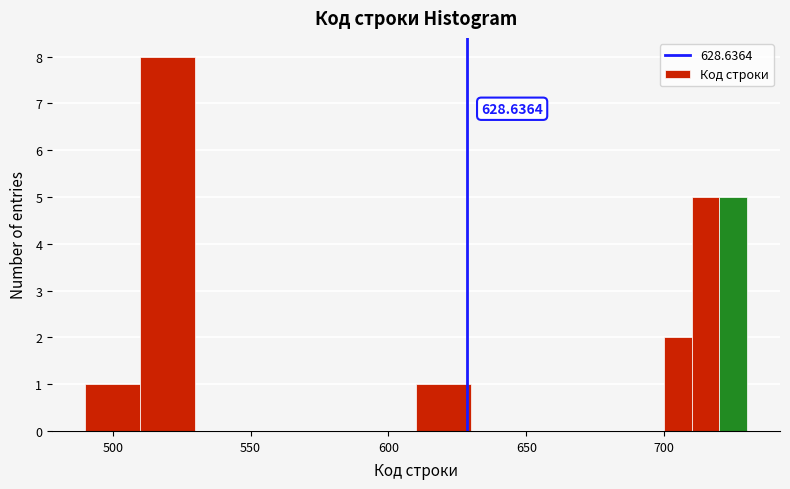

Around what value on the x-axis is the tallest bar? Give the approximate position of its centre, as read against the axis.

520